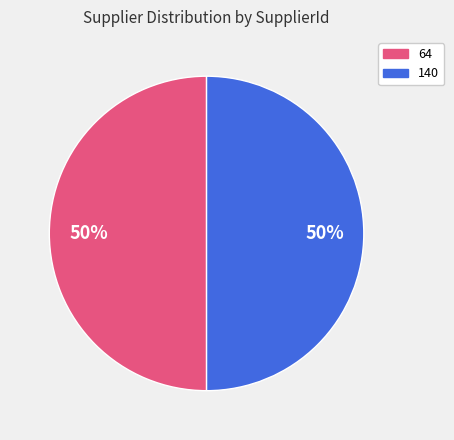

Is the sum of 64 and 140 greater than half?

Yes